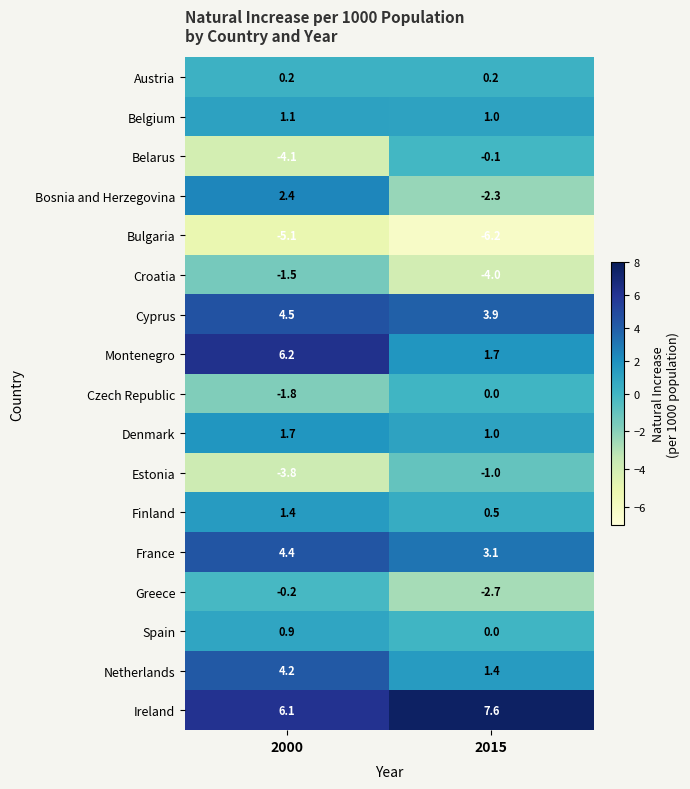

What is the difference between the Croatia values at 2000 and 2015?

2.5